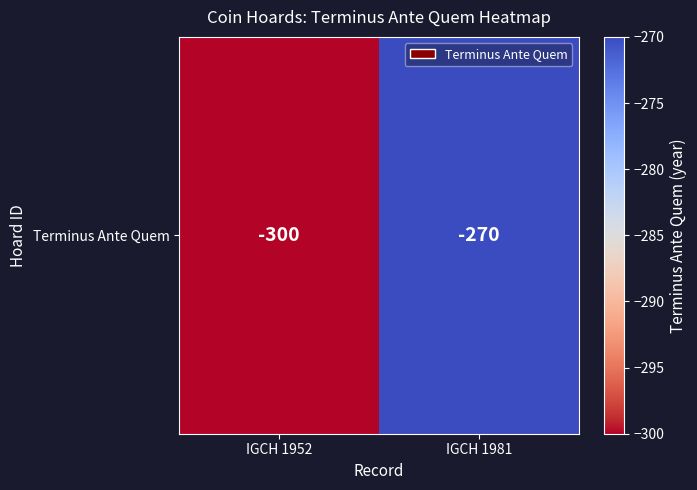

The value at IGCH 1981 is -270. True or false?

True